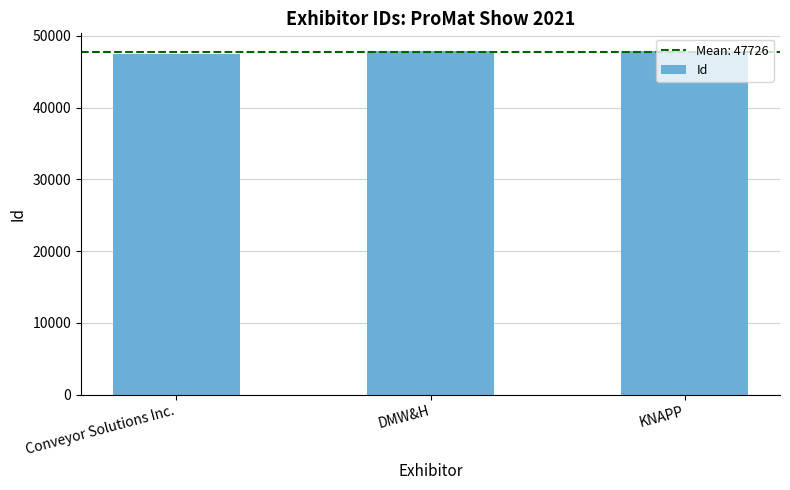

What is the minimum value shown in the chart?

47402